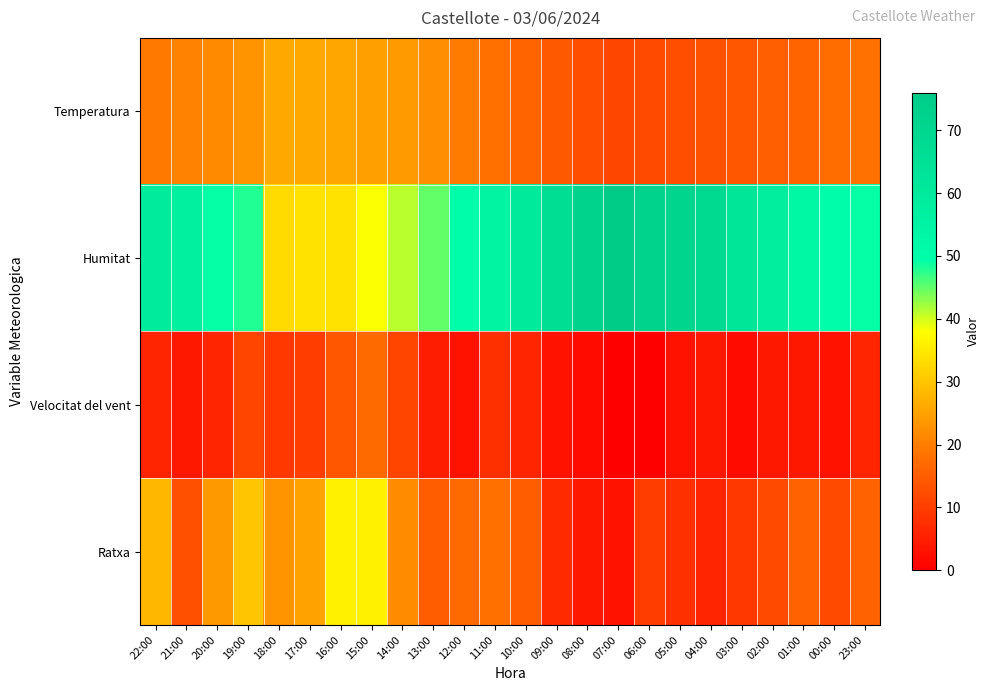

Reading left to right, extract all data points from this chart.

Temperatura: 22:00=19.3	21:00=20.5	20:00=21.8	19:00=23.1	18:00=26.1	17:00=26.0	16:00=25.8	15:00=24.7	14:00=24.2	13:00=22.3	12:00=19.8	11:00=17.9	10:00=16.3	09:00=14.4	08:00=12.6	07:00=11.3	06:00=12.0	05:00=12.5	04:00=13.1	03:00=14.1	02:00=15.2	01:00=16.3	00:00=17.4	23:00=18.2
Humitat: 22:00=59.0	21:00=57.0	20:00=49.0	19:00=48.0	18:00=33.0	17:00=34.0	16:00=34.0	15:00=38.0	14:00=41.0	13:00=45.0	12:00=50.0	11:00=55.0	10:00=60.0	09:00=66.0	08:00=72.0	07:00=76.0	06:00=72.0	05:00=71.0	04:00=68.0	03:00=62.0	02:00=58.0	01:00=53.0	00:00=50.0	23:00=49.0
Velocitat del vent: 22:00=6.0	21:00=4.0	20:00=6.0	19:00=11.0	18:00=9.0	17:00=10.0	16:00=14.0	15:00=17.0	14:00=11.0	13:00=5.0	12:00=3.0	11:00=8.0	10:00=6.0	09:00=3.0	08:00=2.0	07:00=0.0	06:00=0.0	05:00=3.0	04:00=4.0	03:00=2.0	02:00=4.0	01:00=4.0	00:00=3.0	23:00=6.0
Ratxa: 22:00=28.0	21:00=13.0	20:00=24.0	19:00=30.0	18:00=23.0	17:00=25.0	16:00=36.0	15:00=36.0	14:00=22.0	13:00=15.0	12:00=17.0	11:00=18.0	10:00=15.0	09:00=7.0	08:00=4.0	07:00=3.0	06:00=10.0	05:00=8.0	04:00=6.0	03:00=9.0	02:00=12.0	01:00=16.0	00:00=12.0	23:00=16.0